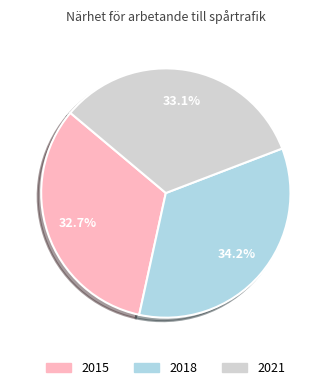

What is the largest slice in the pie chart?

2018